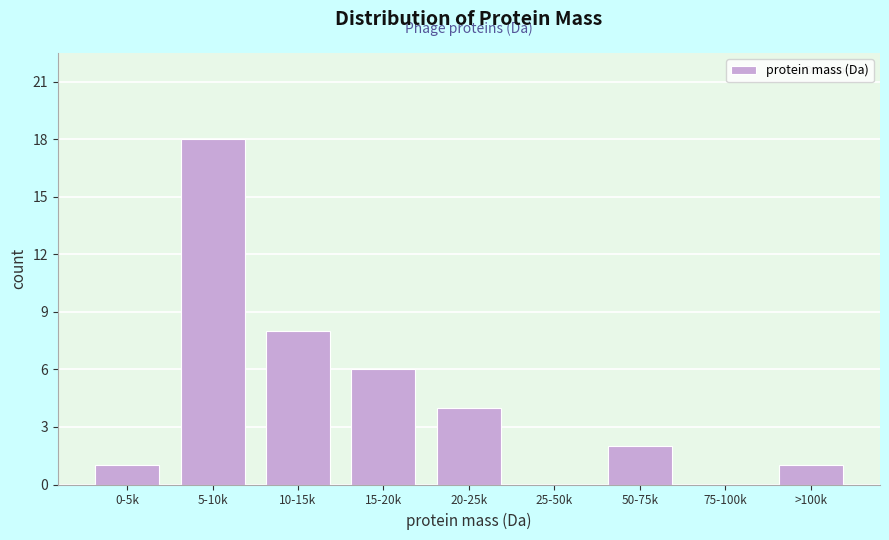

Reading right to left, extract all data points from this chart.

>100k=1	75-100k=0	50-75k=2	25-50k=0	20-25k=4	15-20k=6	10-15k=8	5-10k=18	0-5k=1